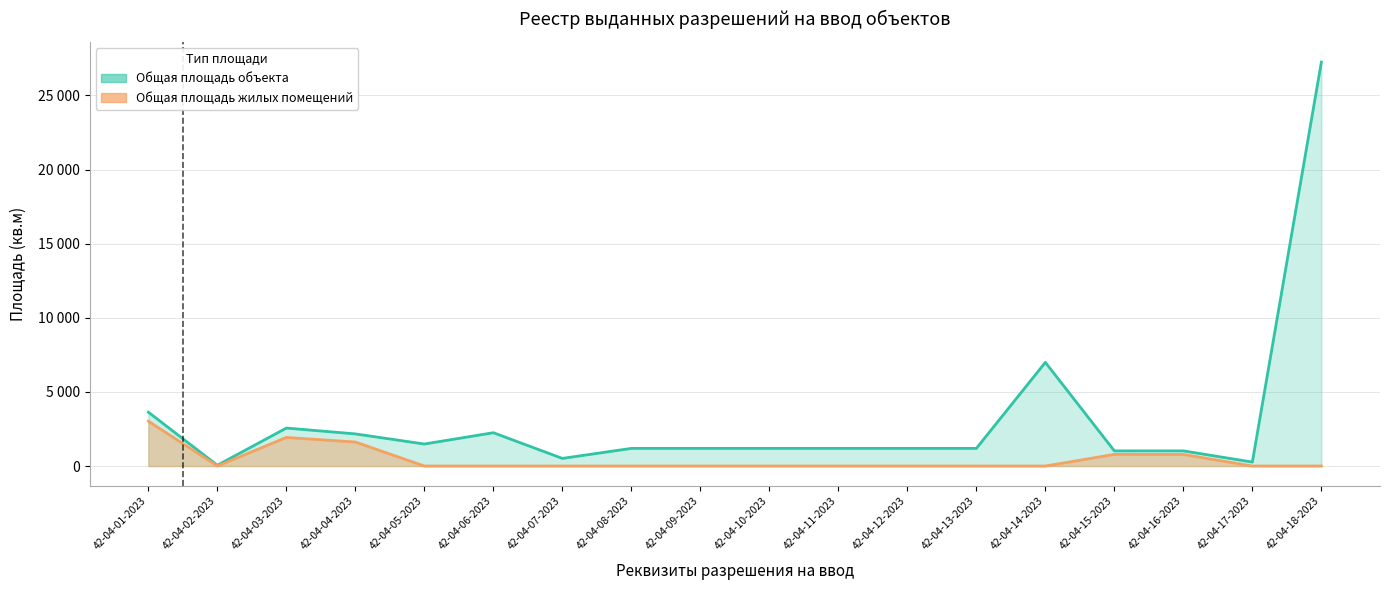

Where is Общая площадь жилых помещений nearest to the value 1512?

42-04-04-2023